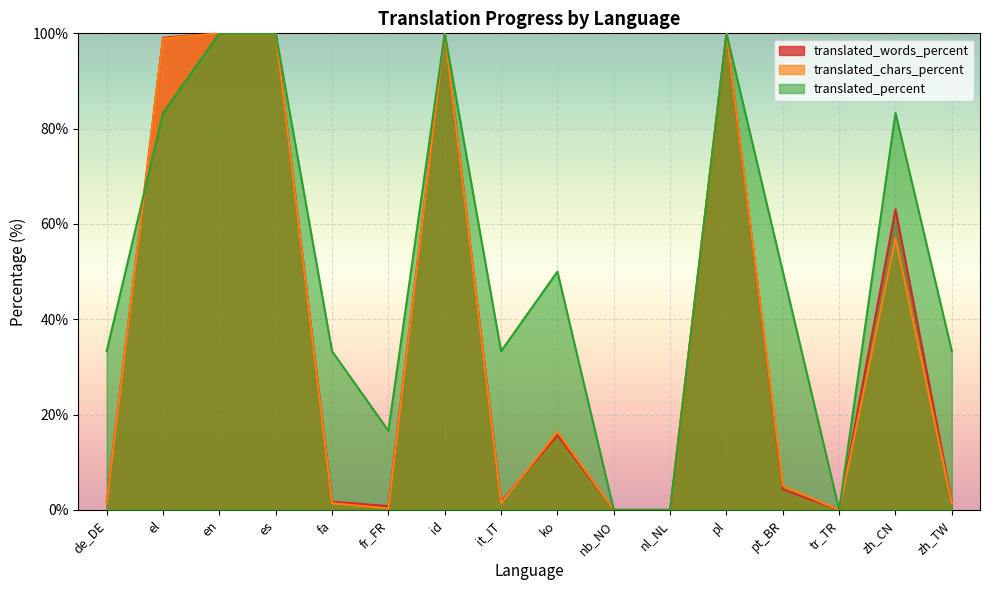

At which category does translated_percent reach its first local peak?

id